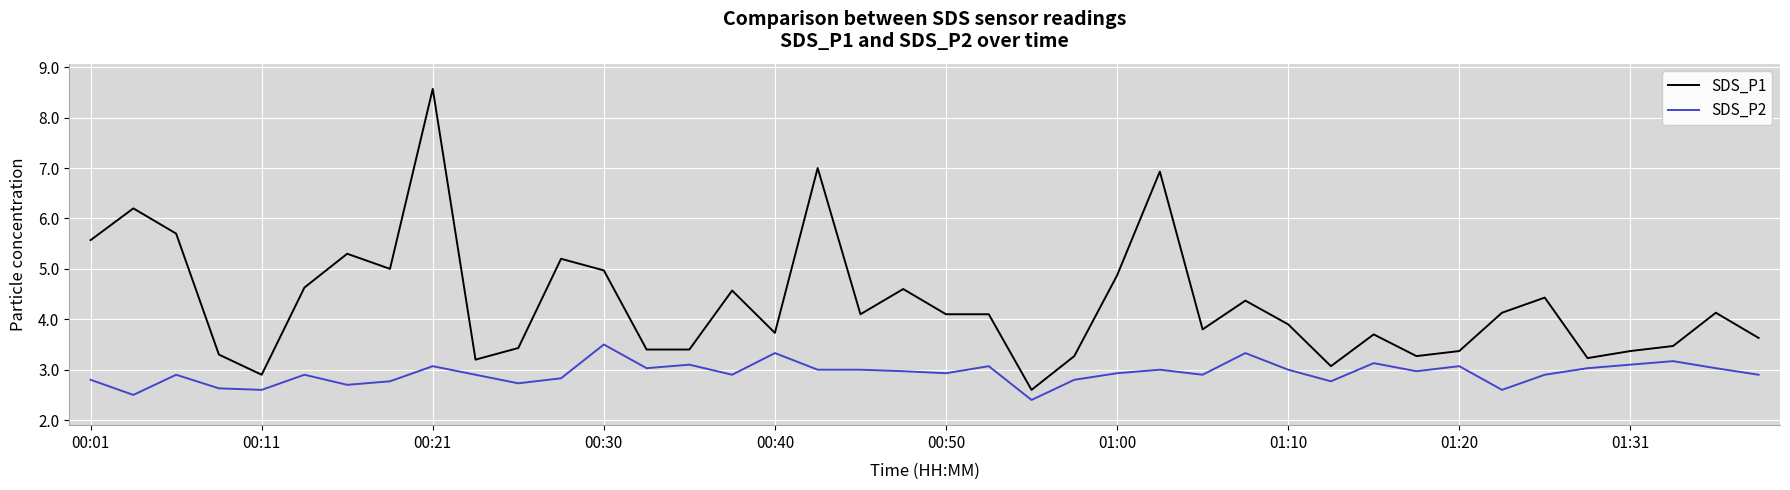

What is the maximum value for SDS_P1?

8.6